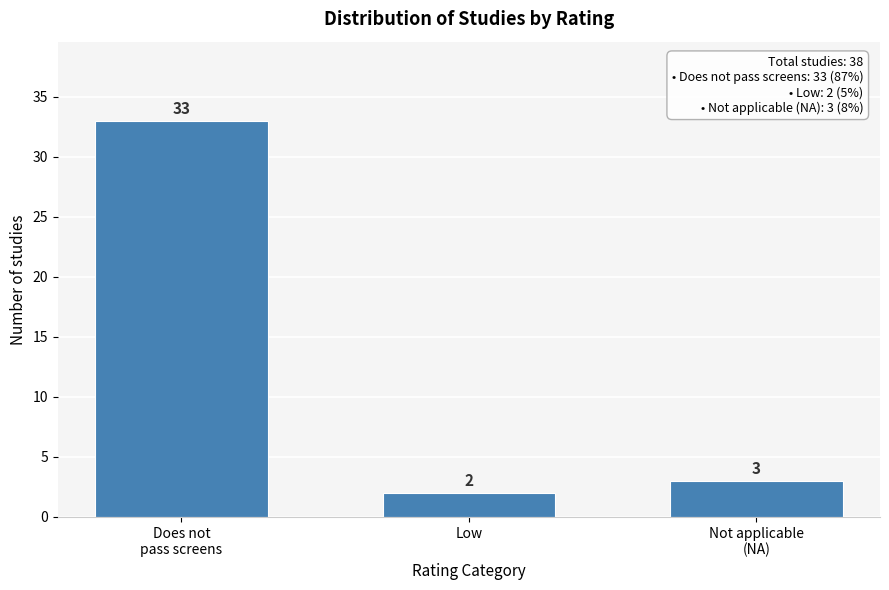

Reading left to right, list all the values displayed in this chart.

33	2	3